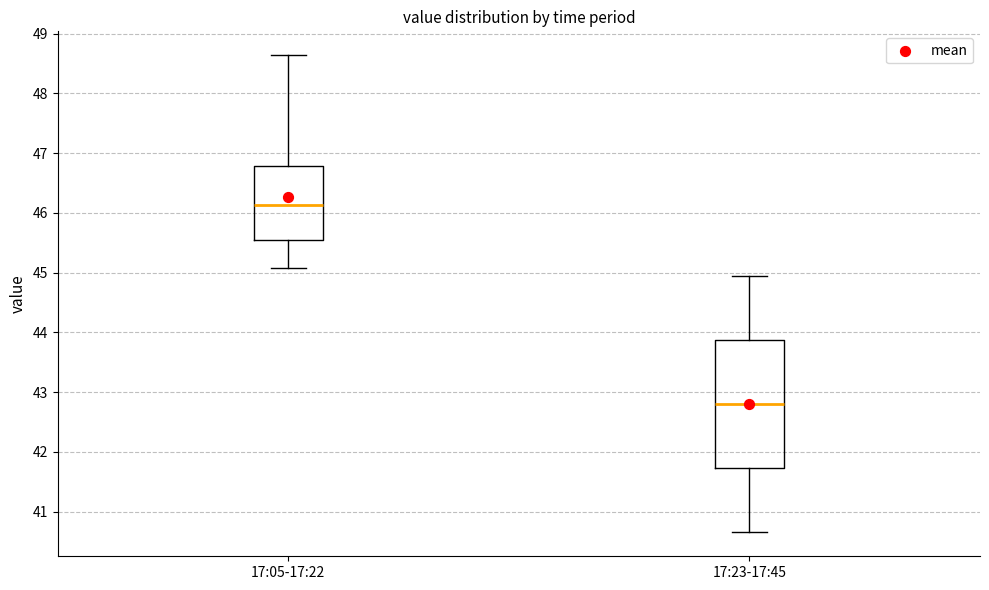

Which box is the tallest, from its lower edge to its upper edge?

17:23-17:45